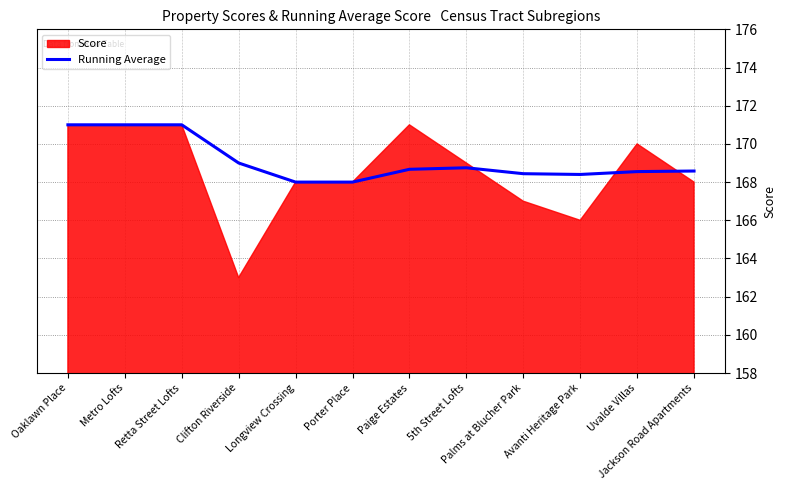

What is the maximum value for Running Average?

171.0